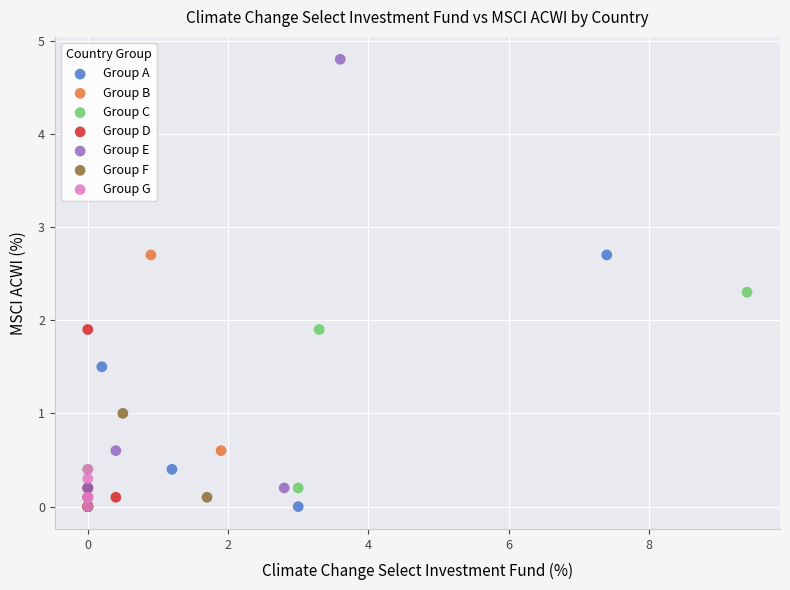

Which series reaches the maximum Y coordinate?

Group E